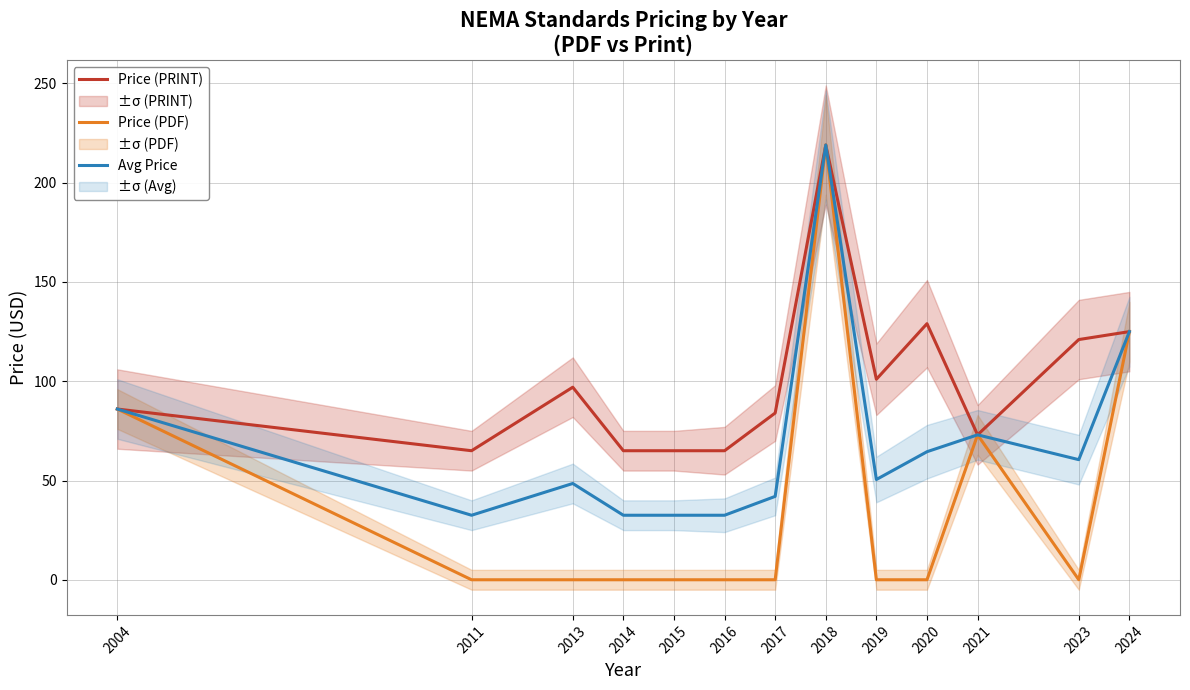

Rank the series by their maximum value, from highest to lowest.

Price (PRINT), Price (PDF), Avg Price